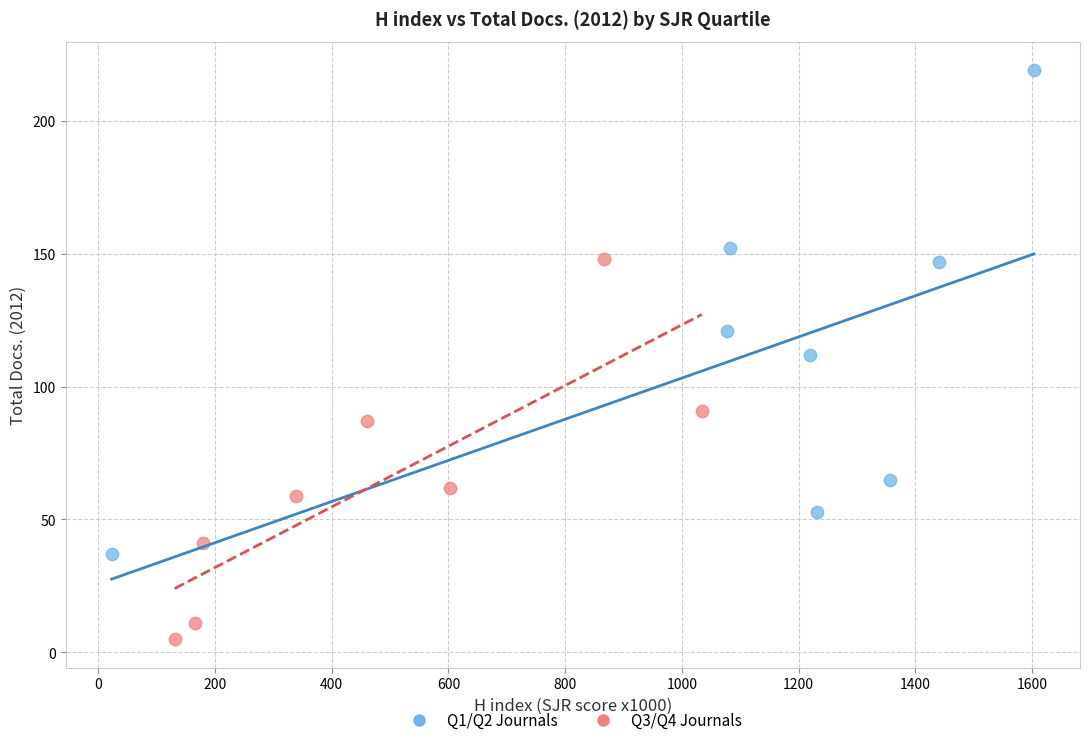

Which series has the widest spread of Y values?

Q1/Q2 Journals